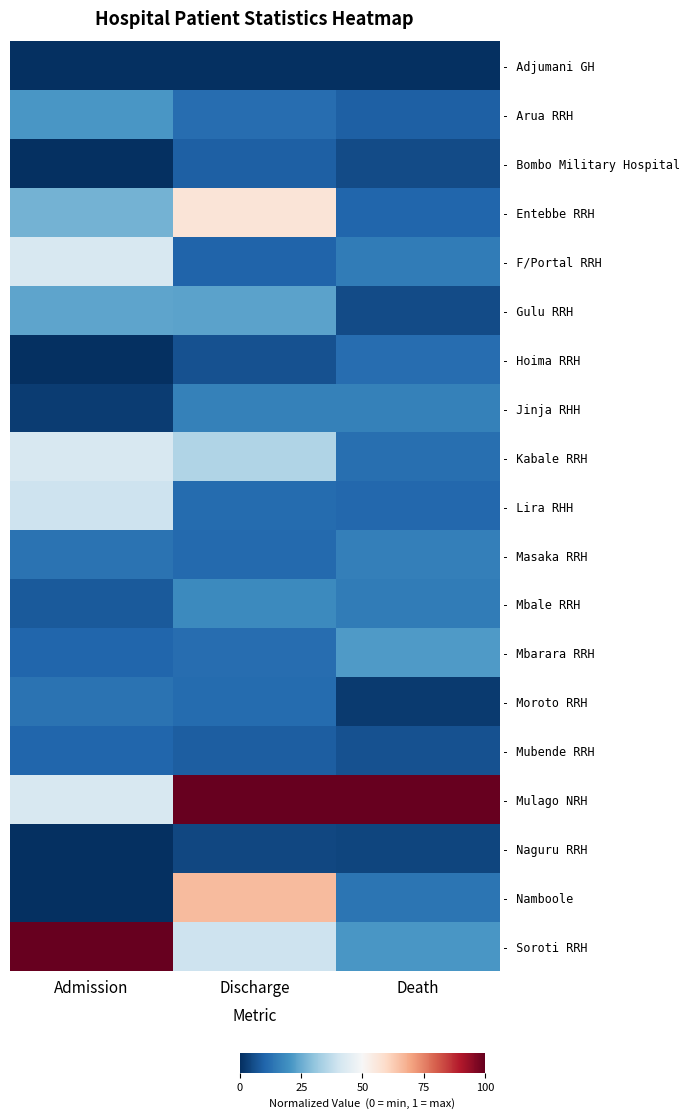

What is the spread (max minus min) of values at Discharge?

1.0